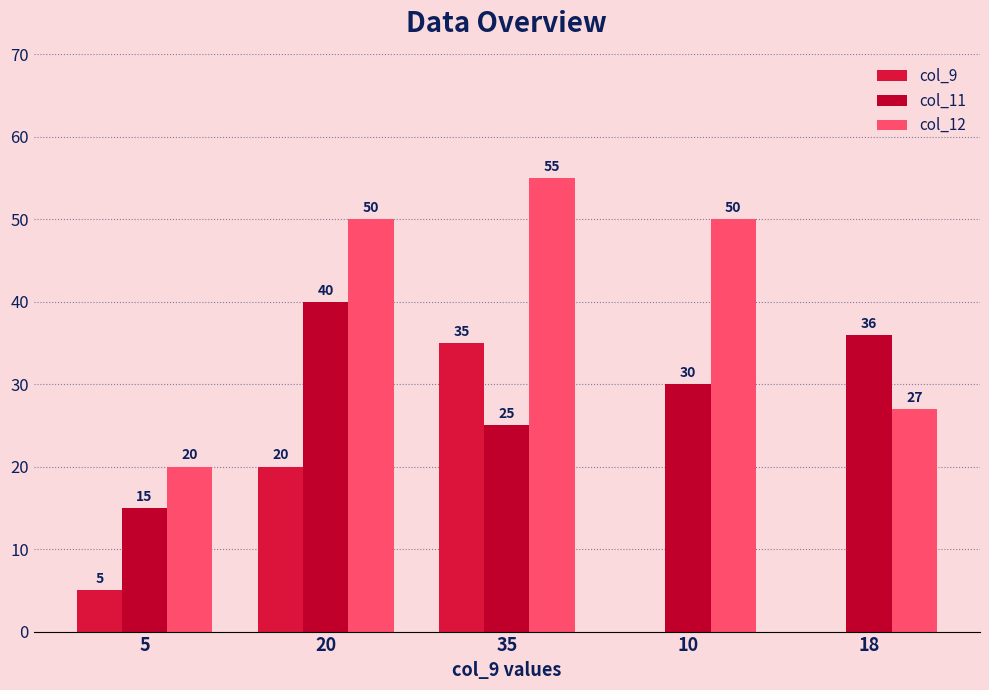

How many positive values does the col_9 series have?

3